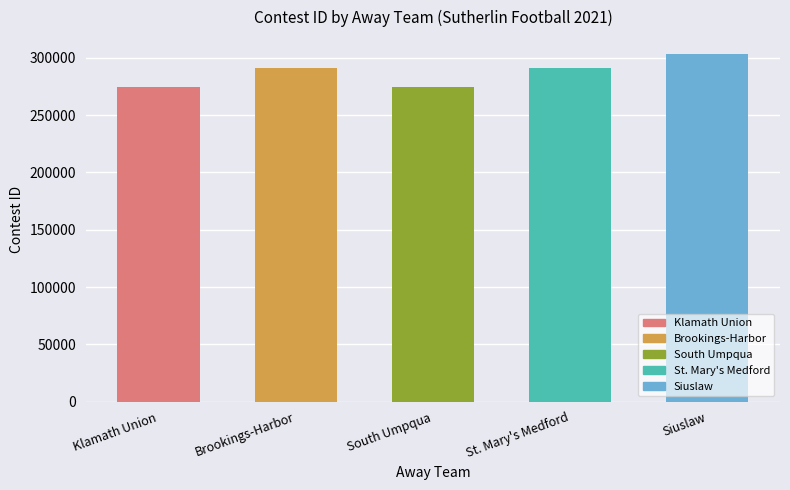

Where is the data nearest to the value 288648?

Brookings-Harbor